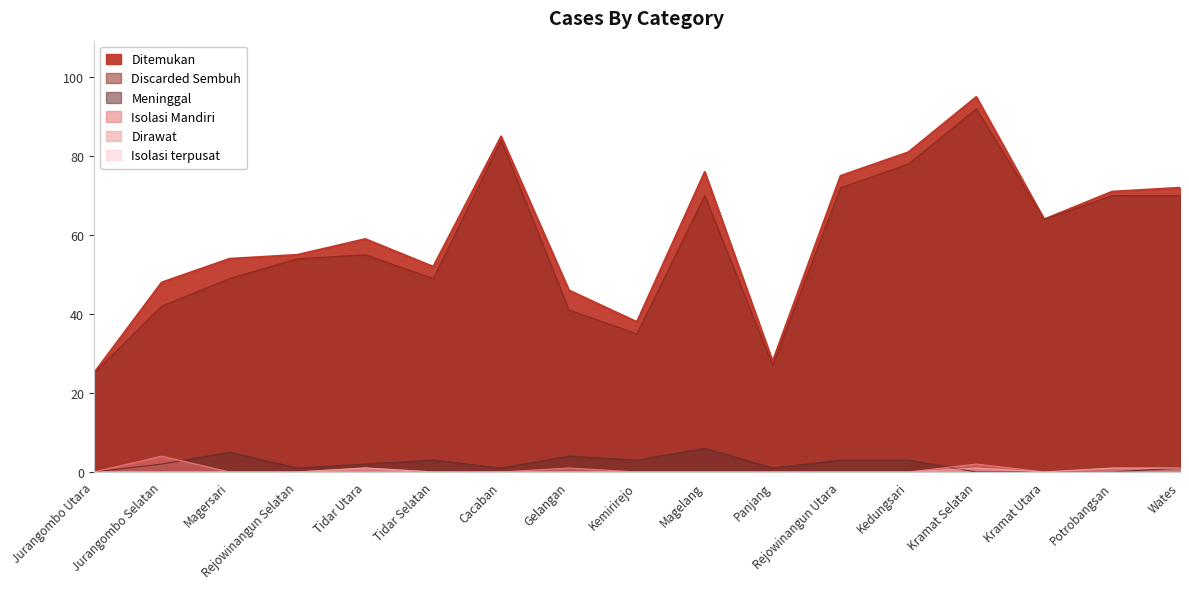

What is the difference between the second highest and minimum values in the Meninggal series?

5